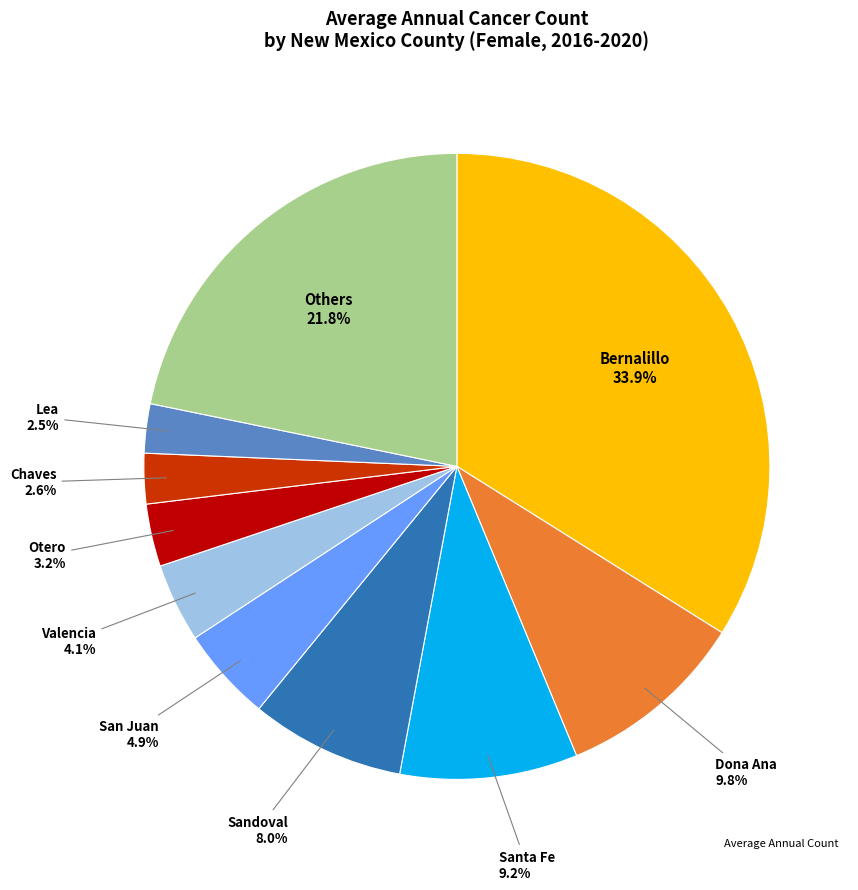

Is there a majority slice in this chart?

No